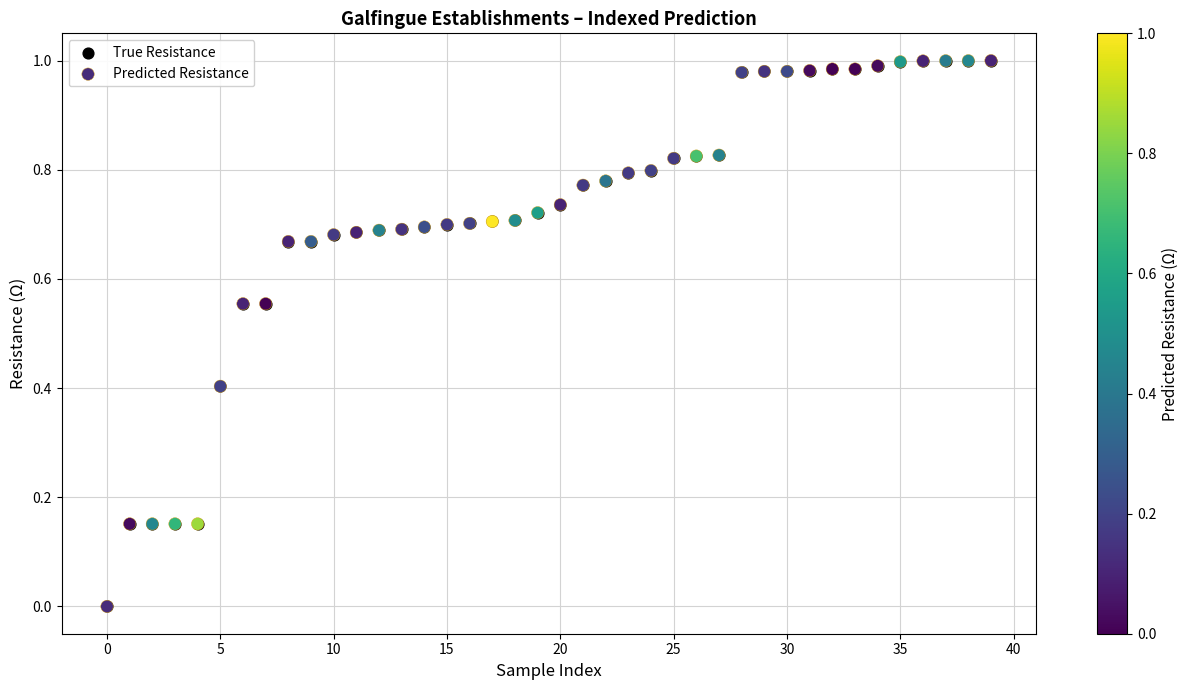

What are all the series names shown in the legend?

True Resistance, Predicted Resistance